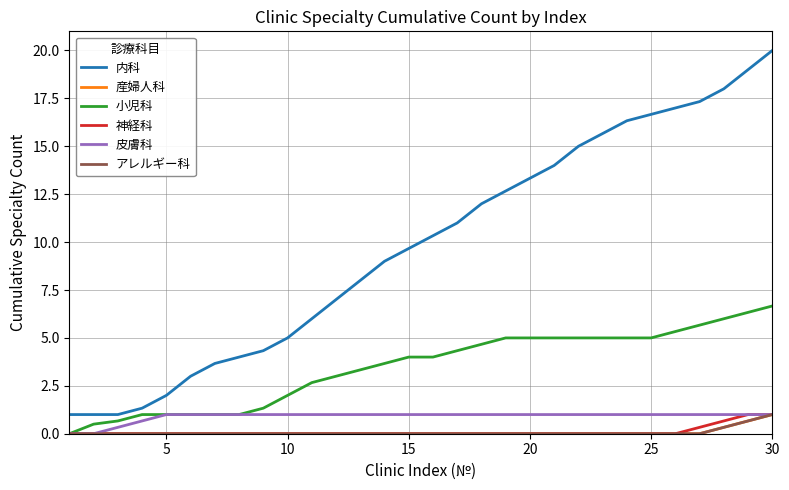

Does the chart display data point markers on the line(s)?

No